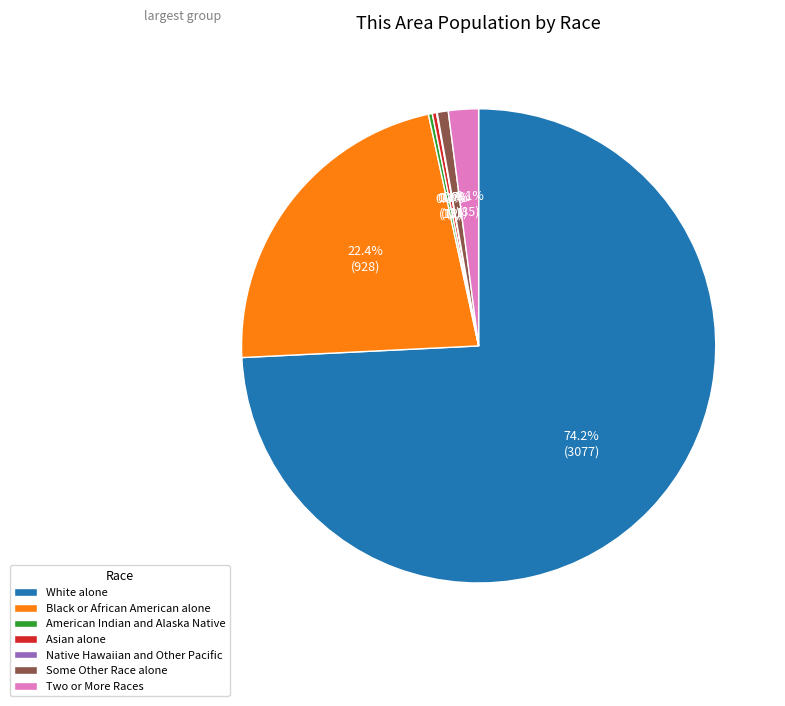

Is the sum of Some Other Race alone and Asian alone greater than half?

No